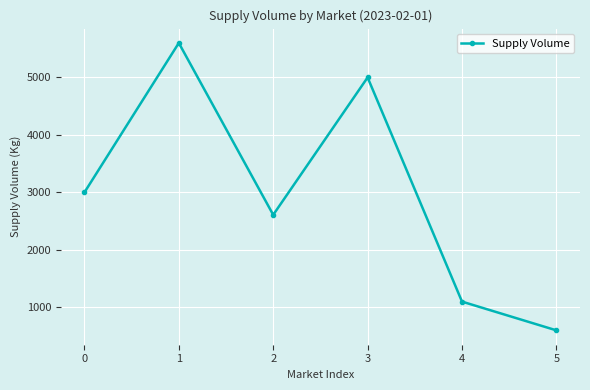

Count the number of categories in the chart.

6